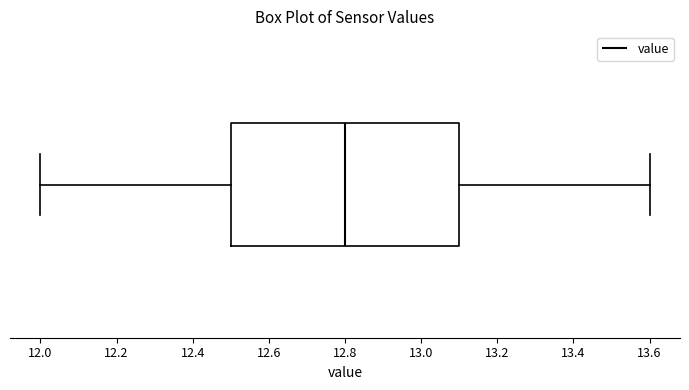

Transcribe this box plot: give where the median line is, the range the box spans, and where the two whiskers end, as read against the x-axis. The values are not printed on the chart, so give them approximately, as read against the axis.

median 12.8, box 12.5 to 13.1, whiskers 12.0 to 13.6